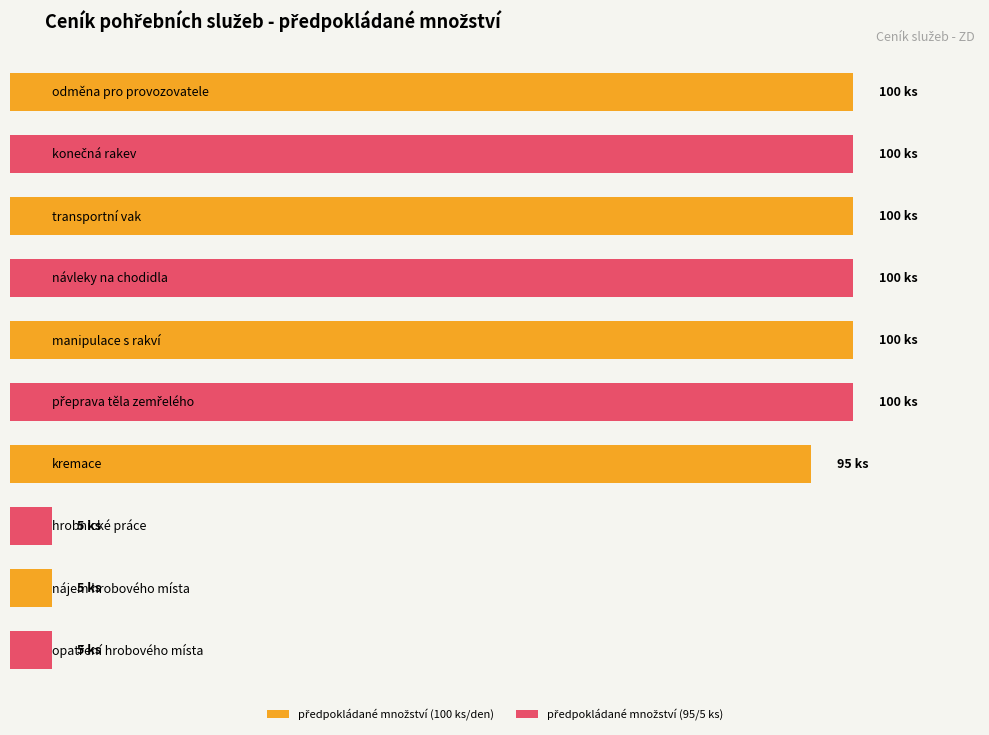

True or false: předpokládané množství has a value of 100 at odměna pro provozovatele.

True